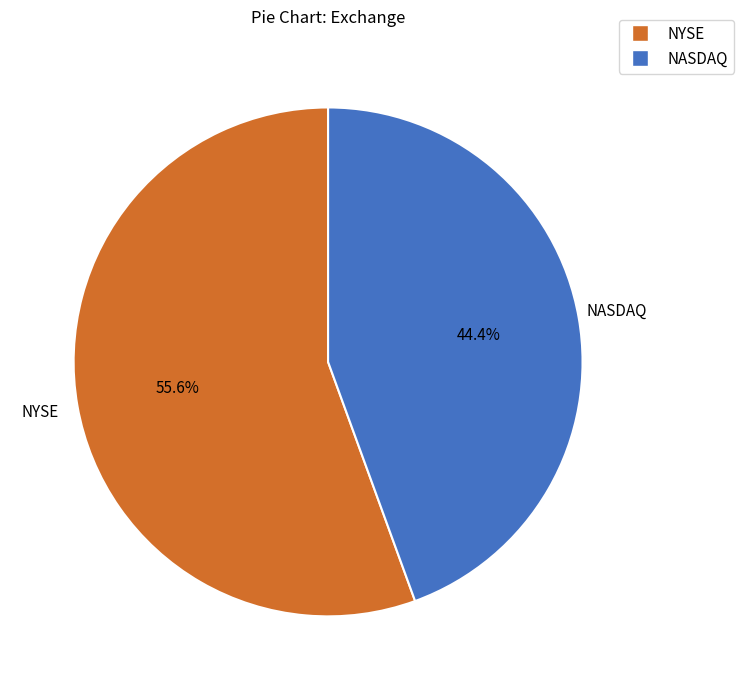

What is the smallest slice in the pie chart?

NASDAQ